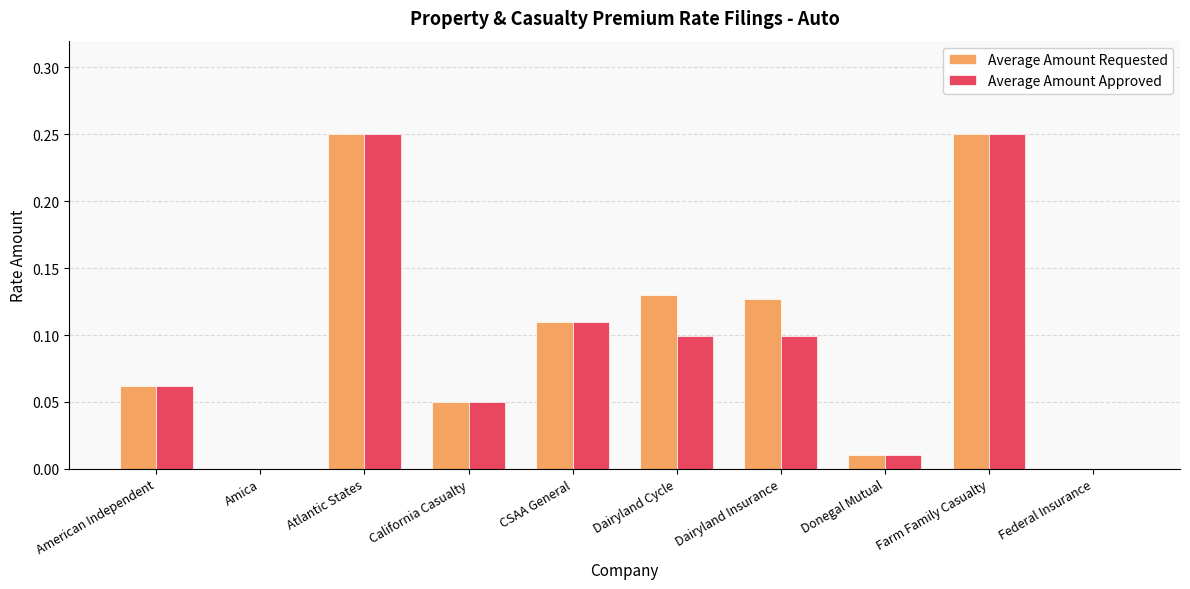

Which series changed the most between Atlantic States and Dairyland Cycle?

Average Amount Approved